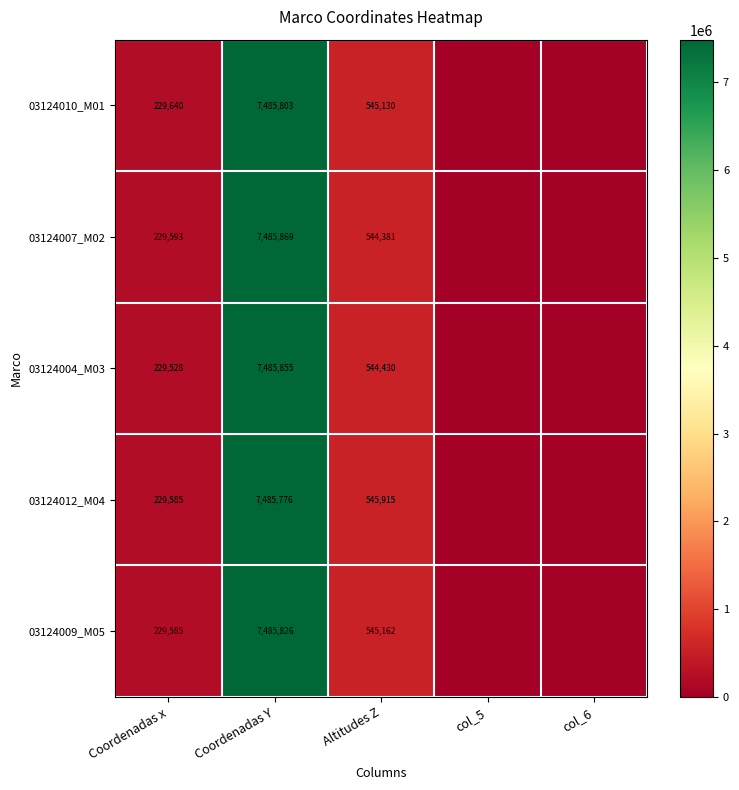

How many distinct data groups are displayed?

5